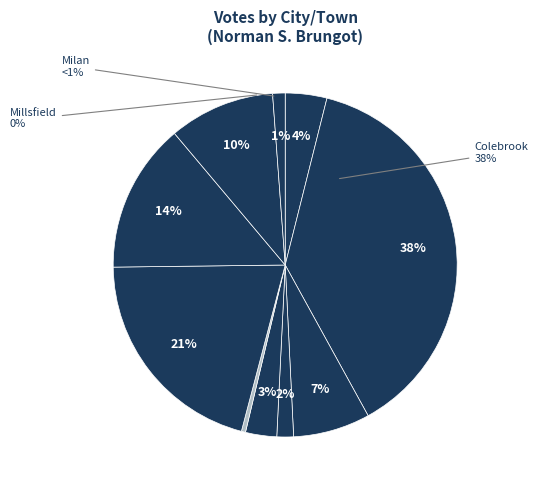

Does Errol account for over 50% of the chart?

No